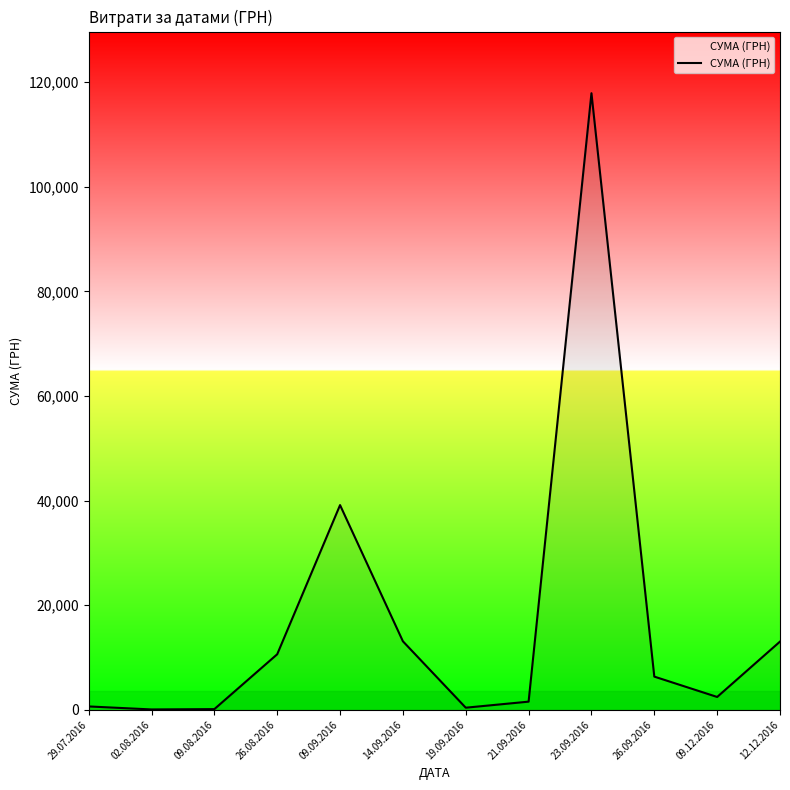

Which label corresponds to the largest value in the chart?

23.09.2016